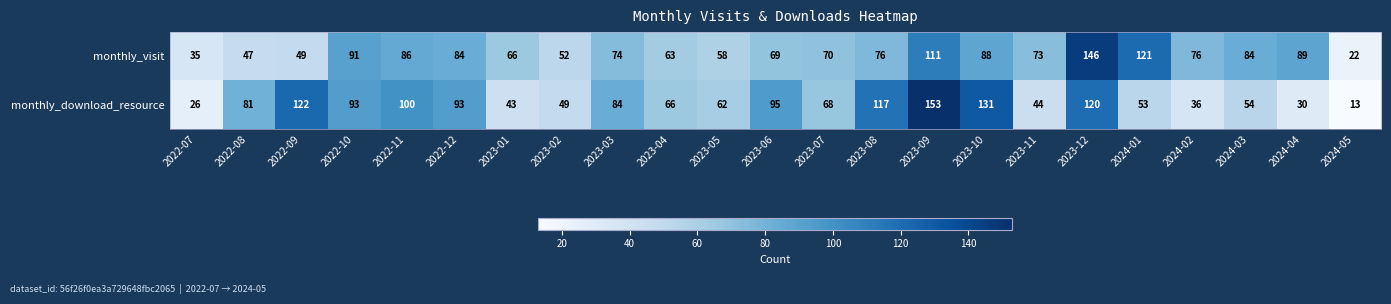

The monthly_download_resource series shows 170 at 2022-09. True or false?

False